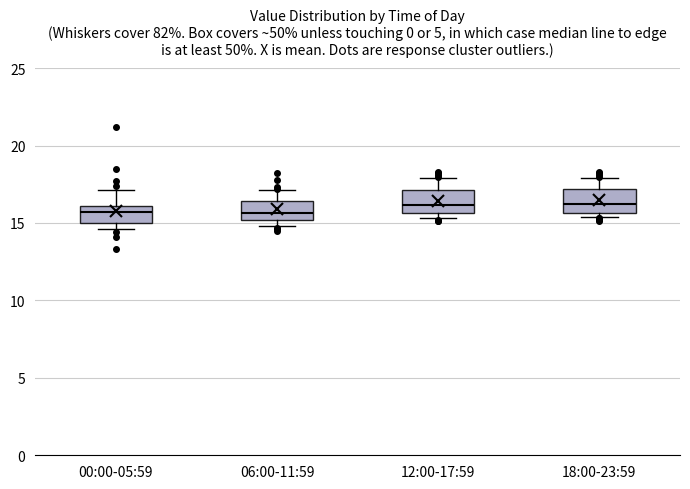

Reading left to right, read every box against the y-axis: the position of its median line, the range the box covers, and the ends of its whiskers. The values are not printed on the chart, so give them approximately, as read against the axis.

00:00-05:59: median 15.5, box 15.0 to 16.0, whiskers 14.5 to 17.0
06:00-11:59: median 15.5, box 15.0 to 16.5, whiskers 15.0 (just below the box's lower edge) to 17.0
12:00-17:59: median 16.0, box 15.5 to 17.0, whiskers 15.5 (just below the box's lower edge) to 18.0
18:00-23:59: median 16.5, box 15.5 to 17.0, whiskers 15.5 (just below the box's lower edge) to 18.0